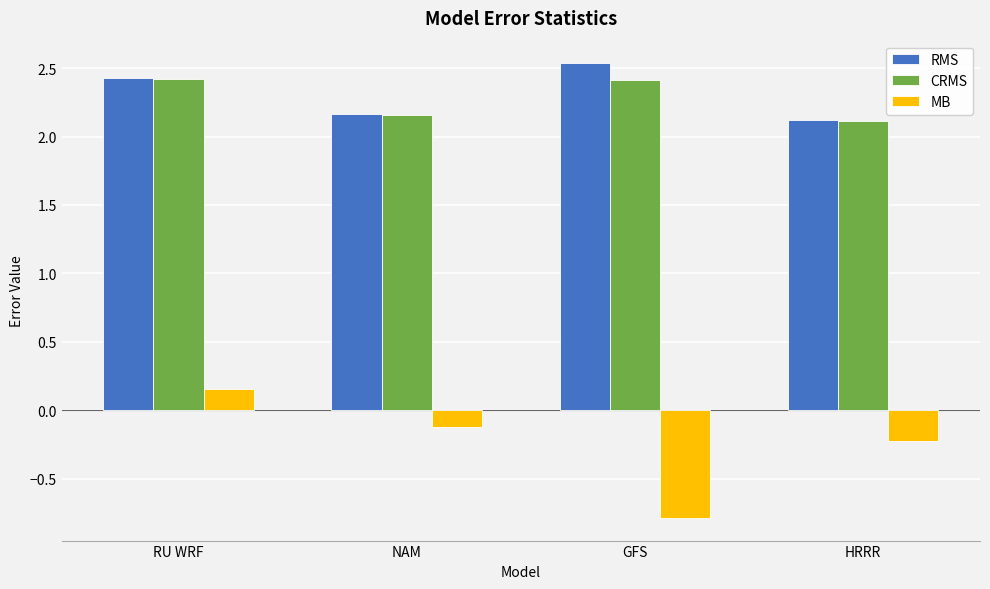

List the labels in order of MB value, largest first.

RU WRF, NAM, HRRR, GFS